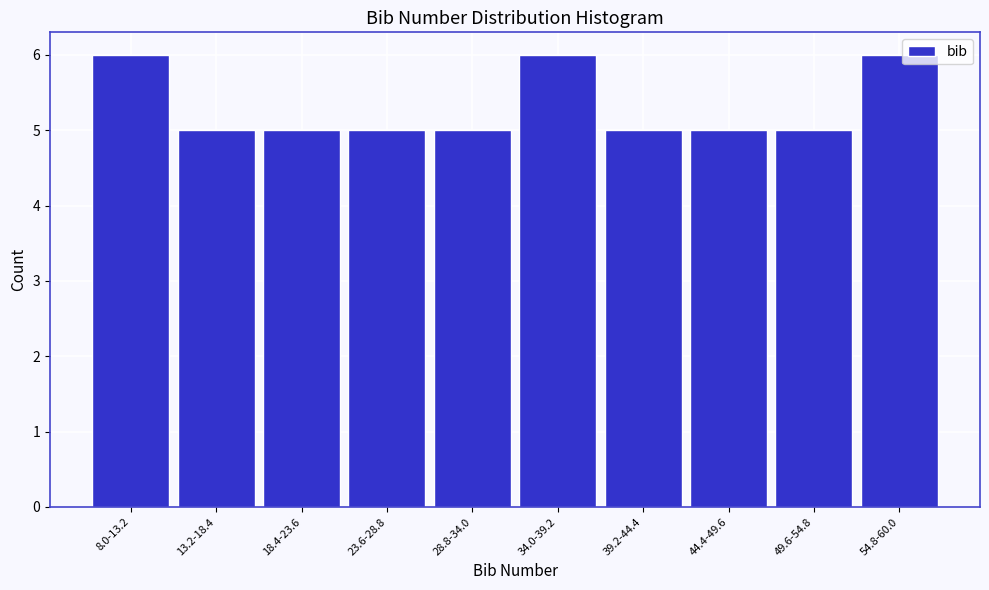

Reading left to right, what are all the values shown in this chart?

8.0-13.2=6	13.2-18.4=5	18.4-23.6=5	23.6-28.8=5	28.8-34.0=5	34.0-39.2=6	39.2-44.4=5	44.4-49.6=5	49.6-54.8=5	54.8-60.0=6